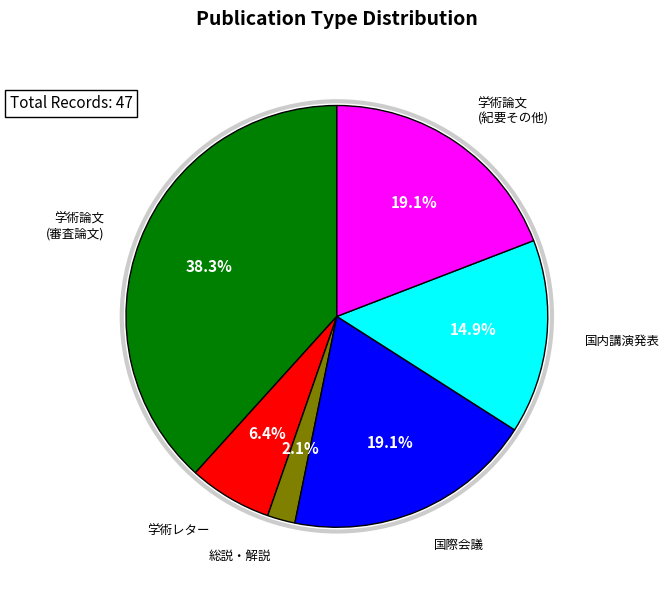

Is there any slice that represents more than half of the pie?

No